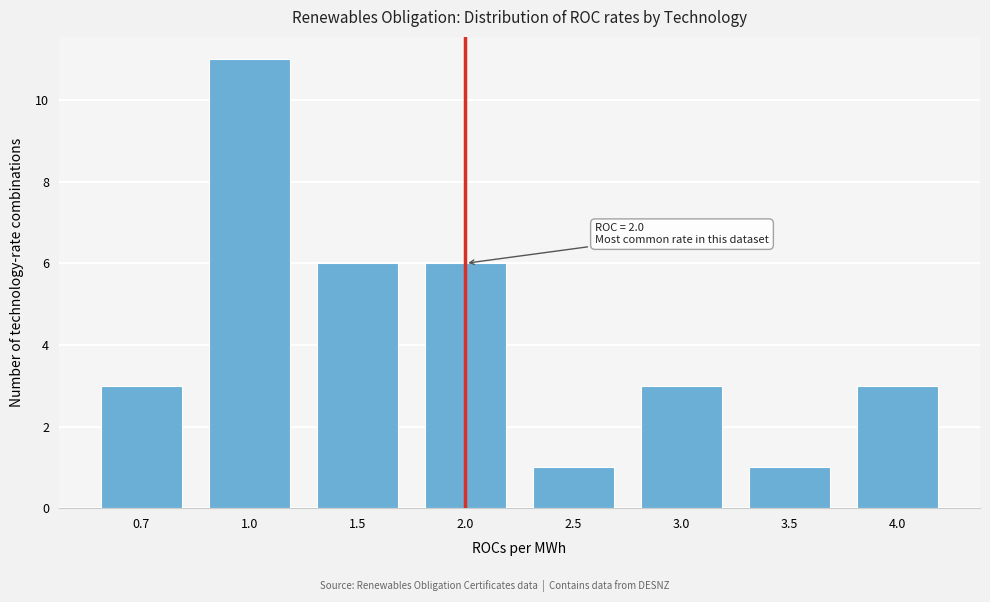

Reading left to right, extract all data points from this chart.

3	11	6	6	1	3	1	3